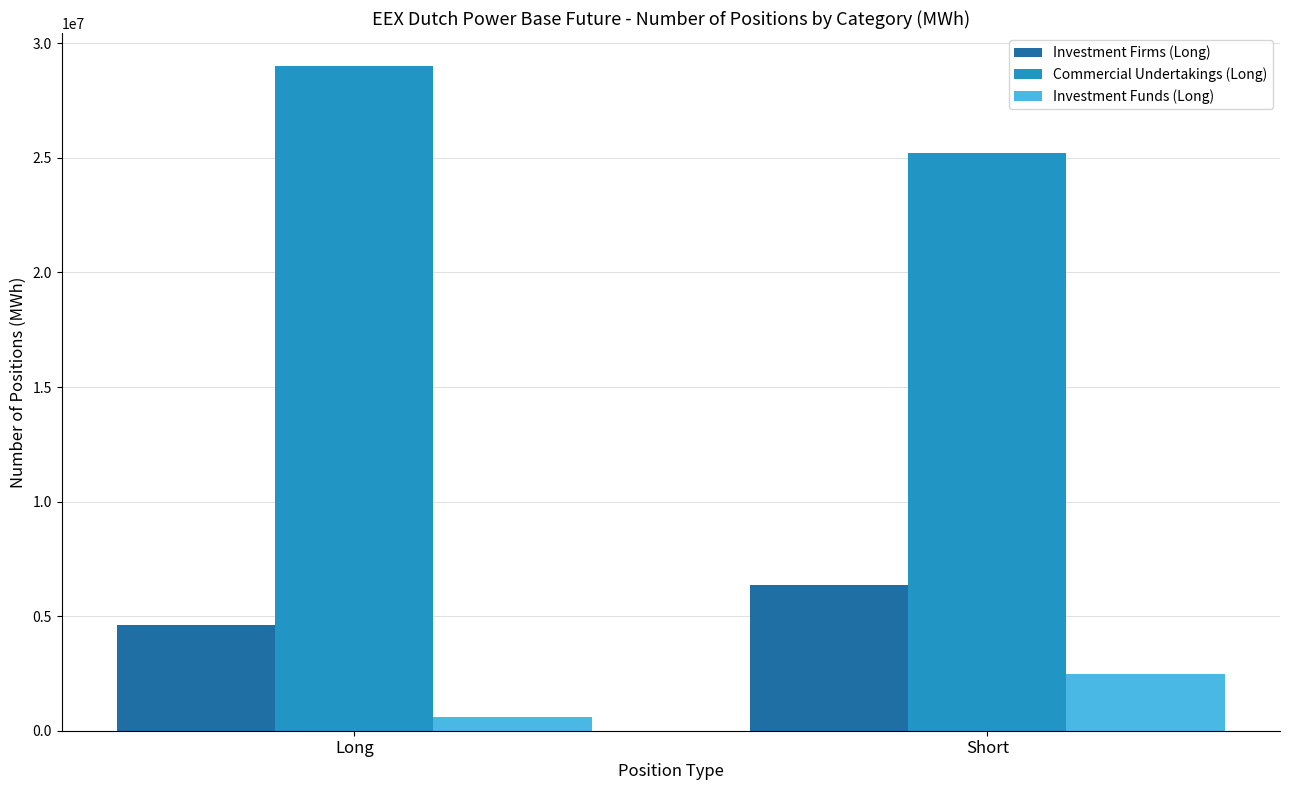

What is the sum of all Investment Funds (Long) values?

3048973